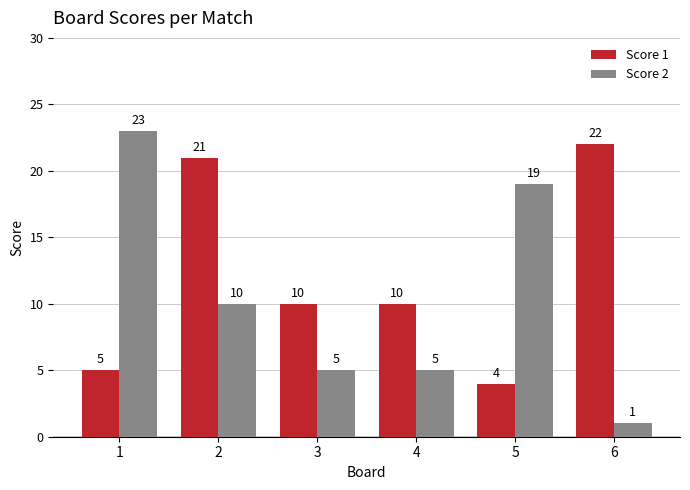

List the series in order of their overall mean, highest first.

Score 1, Score 2